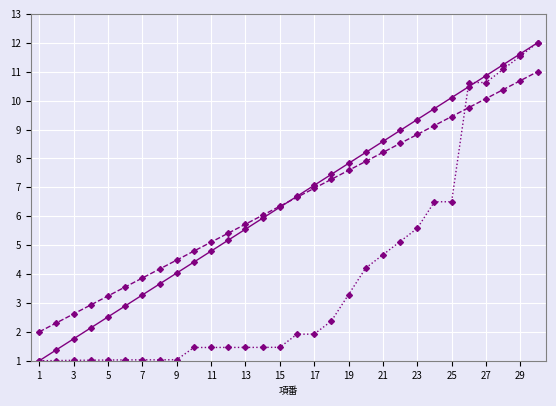

What is the greatest value displayed?

12.0